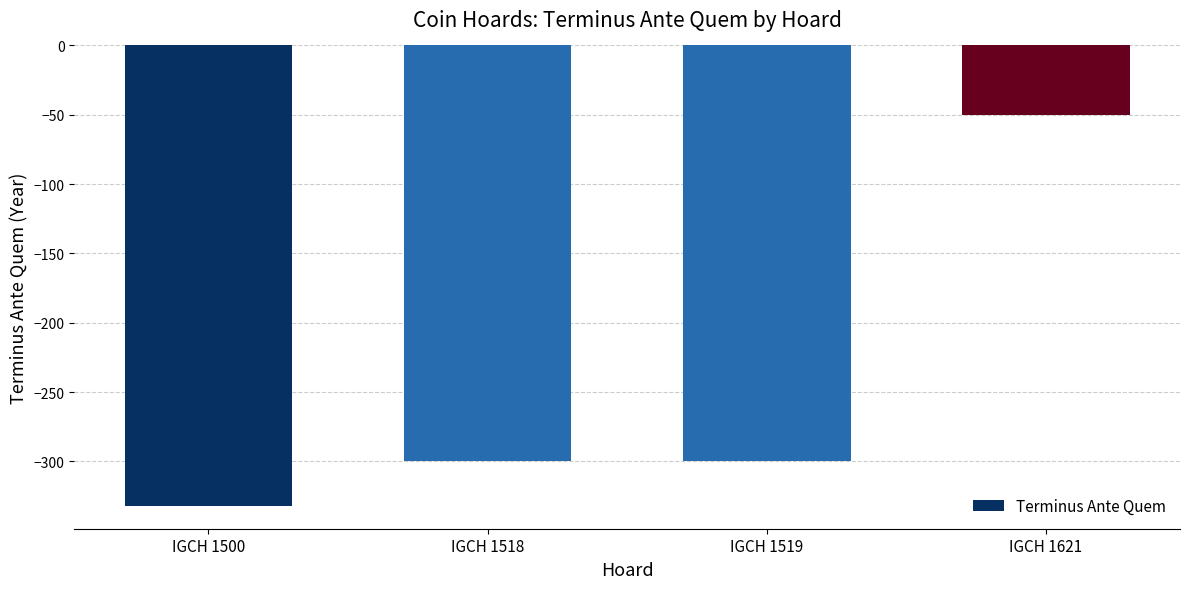

What is the value of the 4th bar from the left?

-50